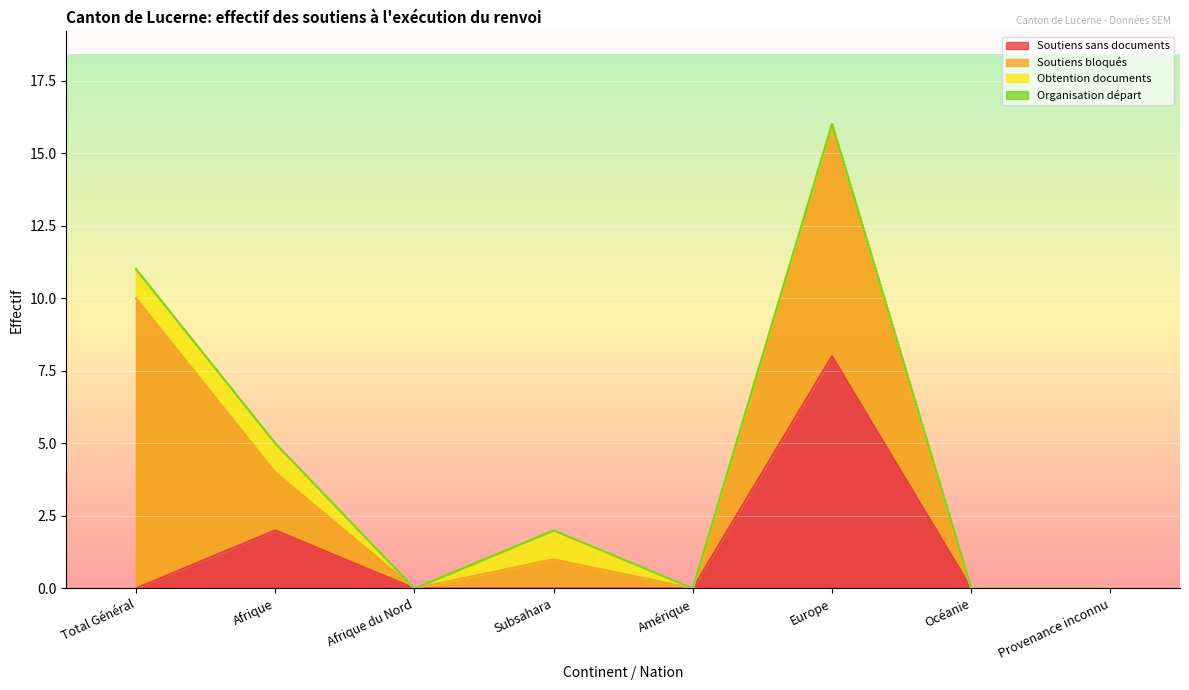

What is the sum of all Soutiens sans documents values?

10